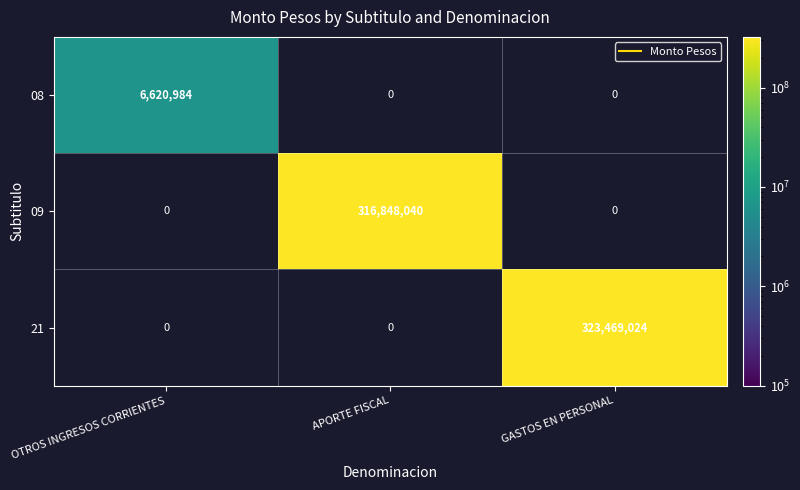

At which label is 08 closest to 6620984?

OTROS INGRESOS CORRIENTES